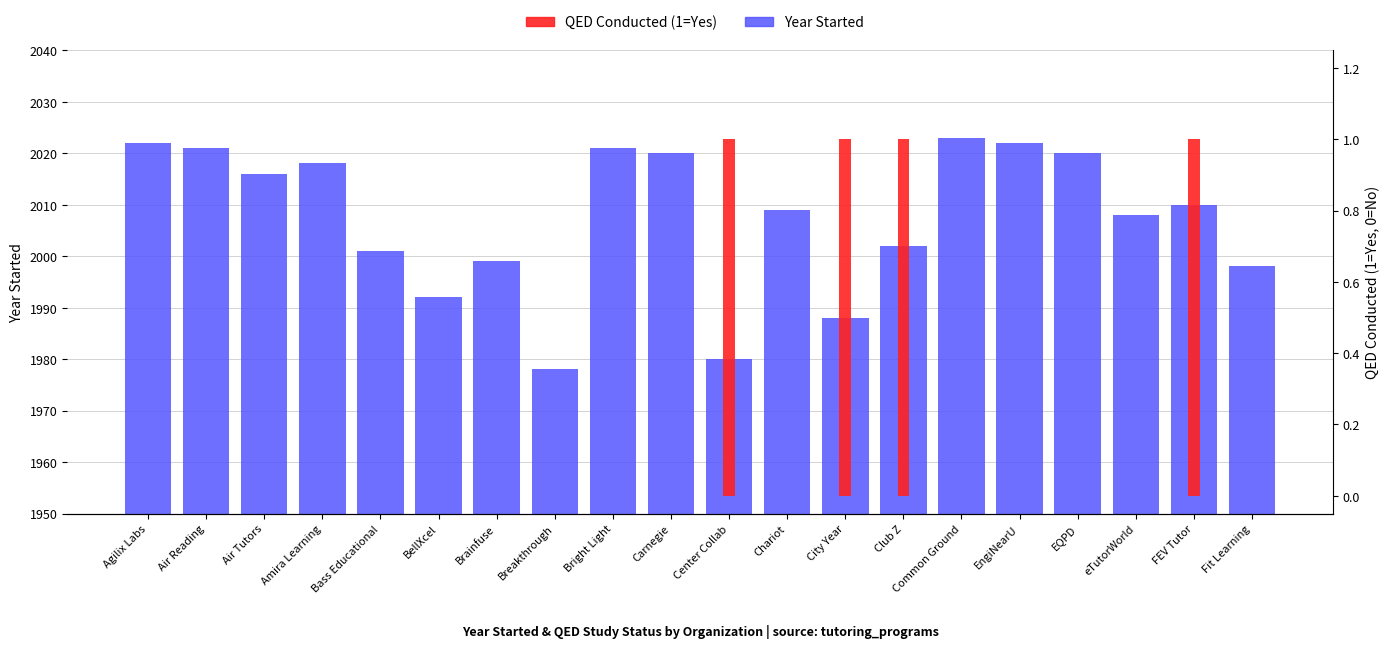

Does the chart contain stacked bars?

No